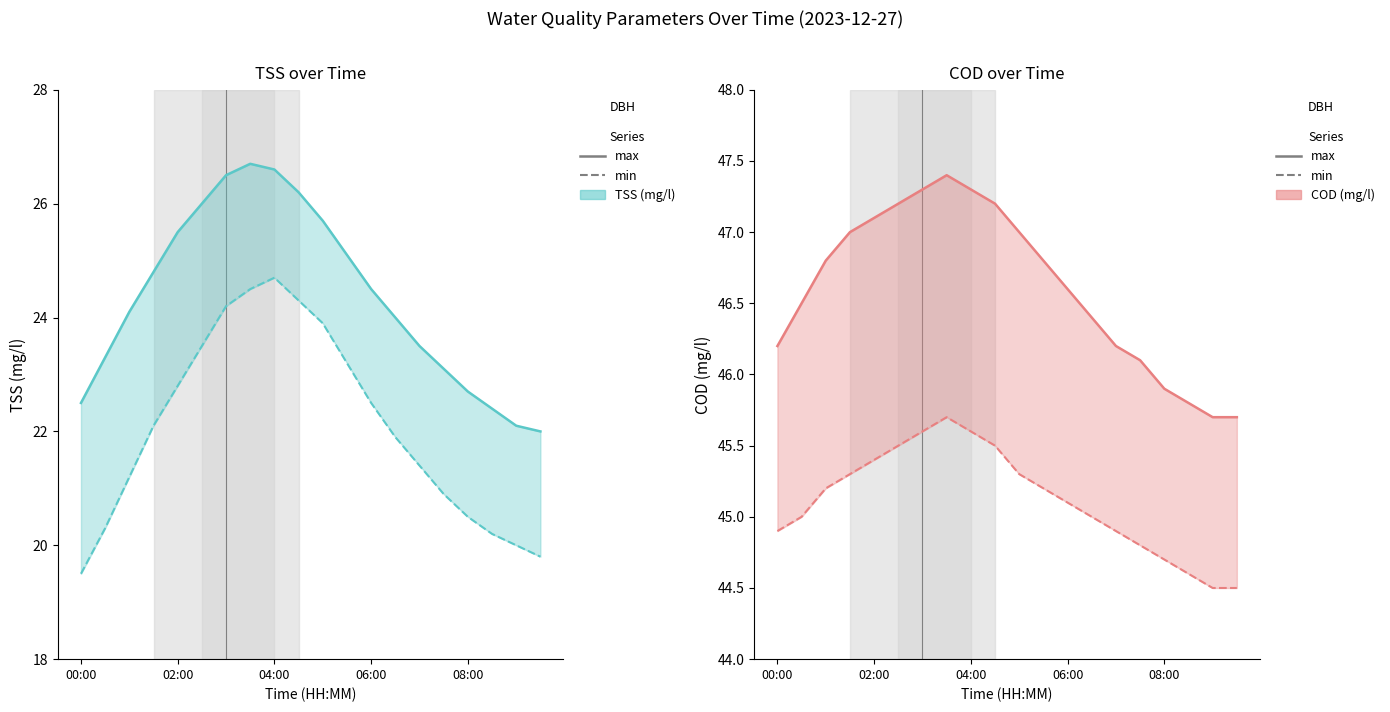

True or false: max has more than 0 interior local peaks.

True